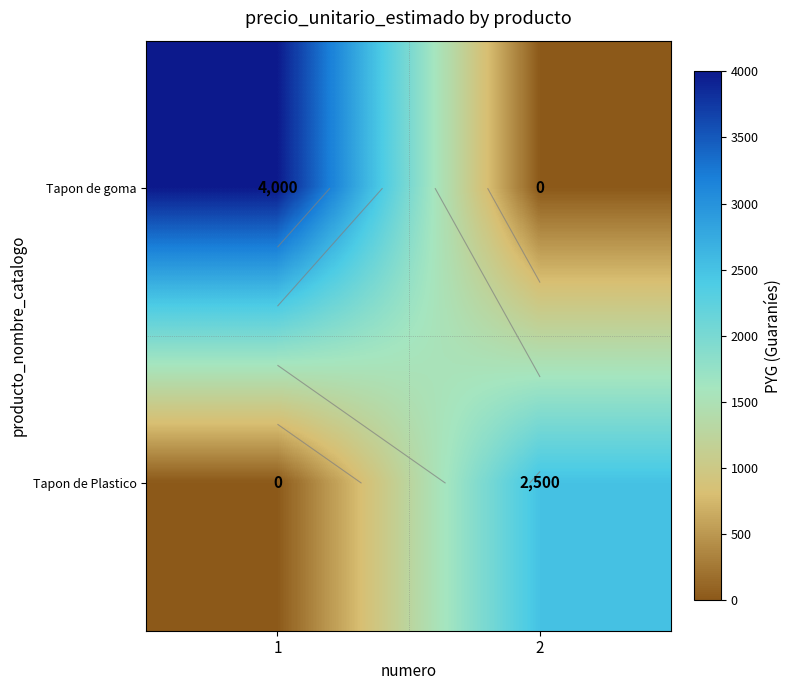

At 1, list the series in order from smallest to largest.

Tapon de Plastico, Tapon de goma